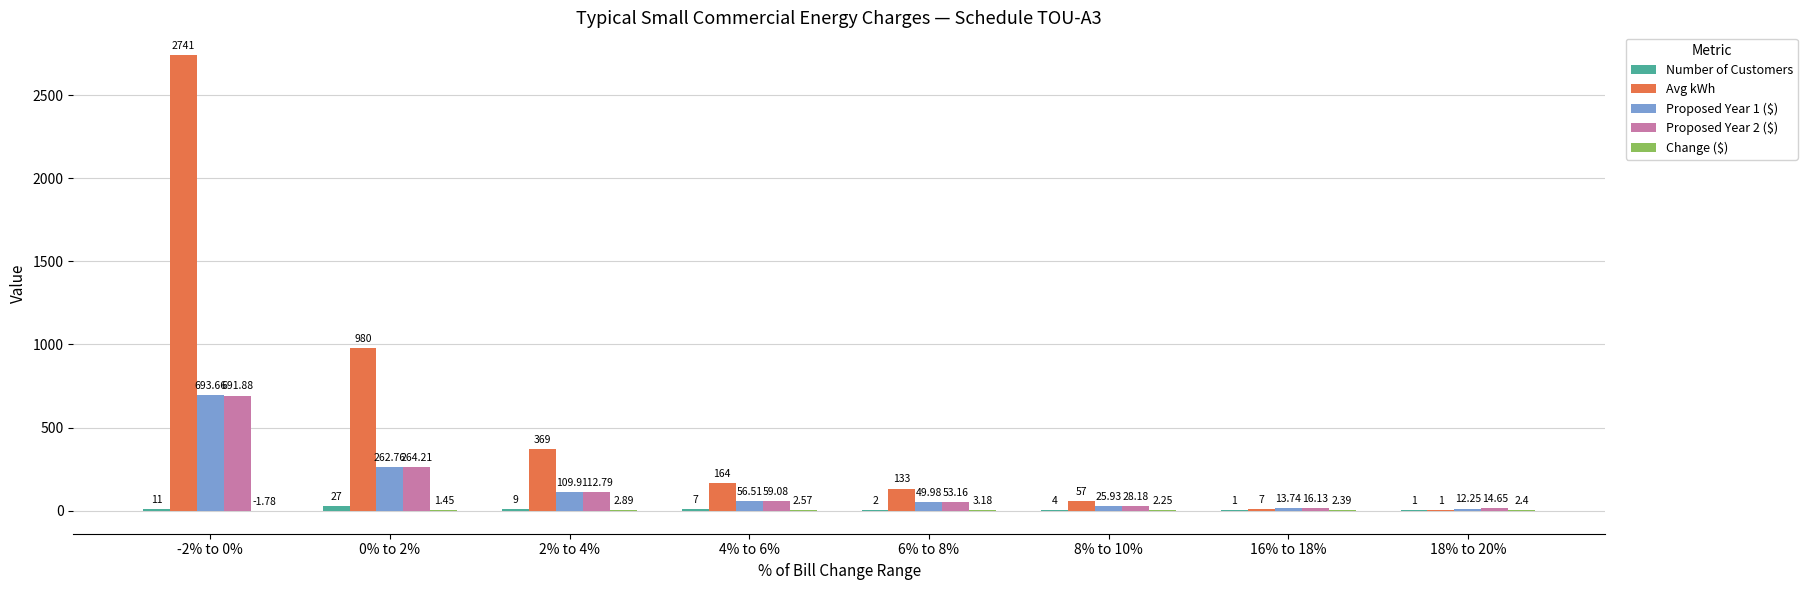

Between -2% to 0% and 6% to 8%, which series saw the biggest shift?

Avg kWh